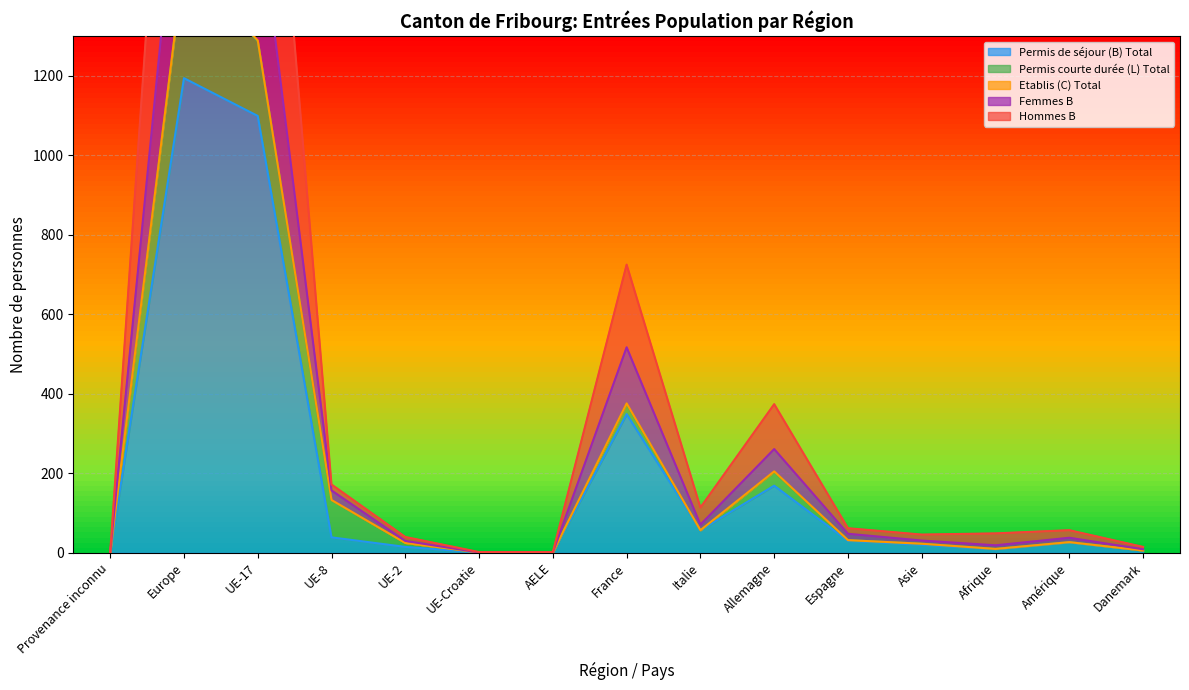

True or false: Femmes B and Permis de séjour (B) Total cross at least once.

False